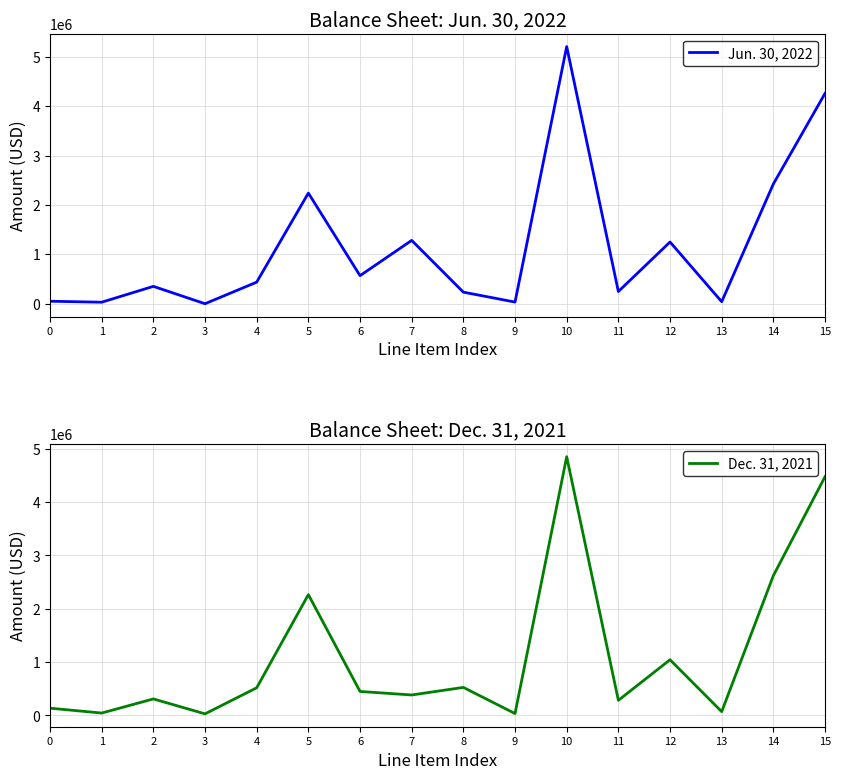

What are all the series names shown in the legend?

Jun. 30, 2022, Dec. 31, 2021